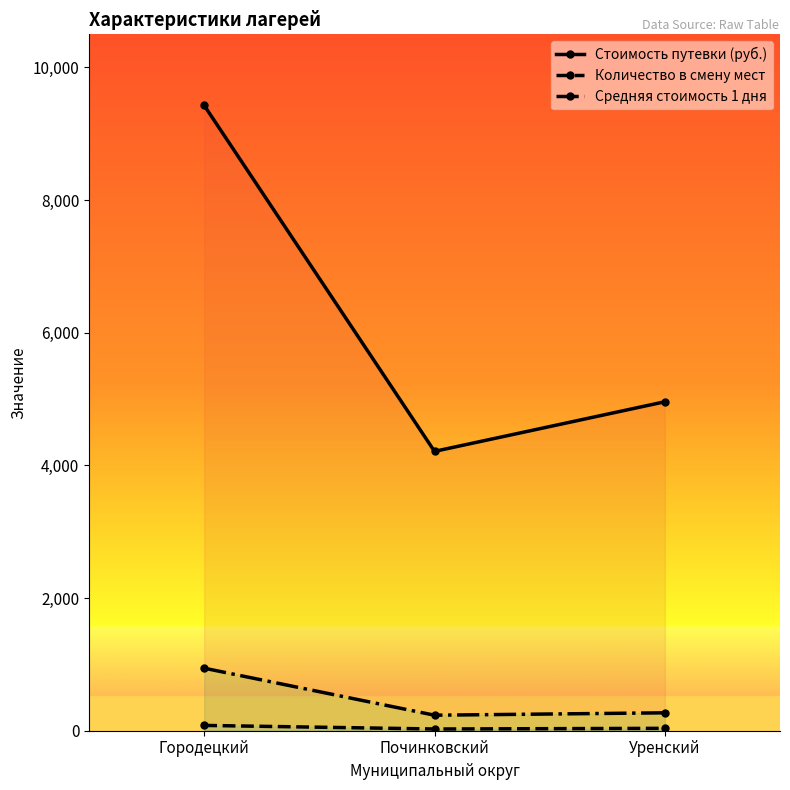

At how many categories does at least one series exceed 3616?

3